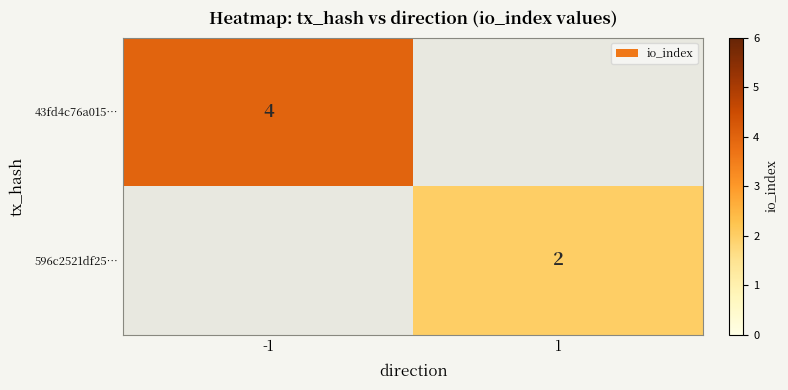

True or false: 43fd4c76a015… has a value of 4 at -1.

True